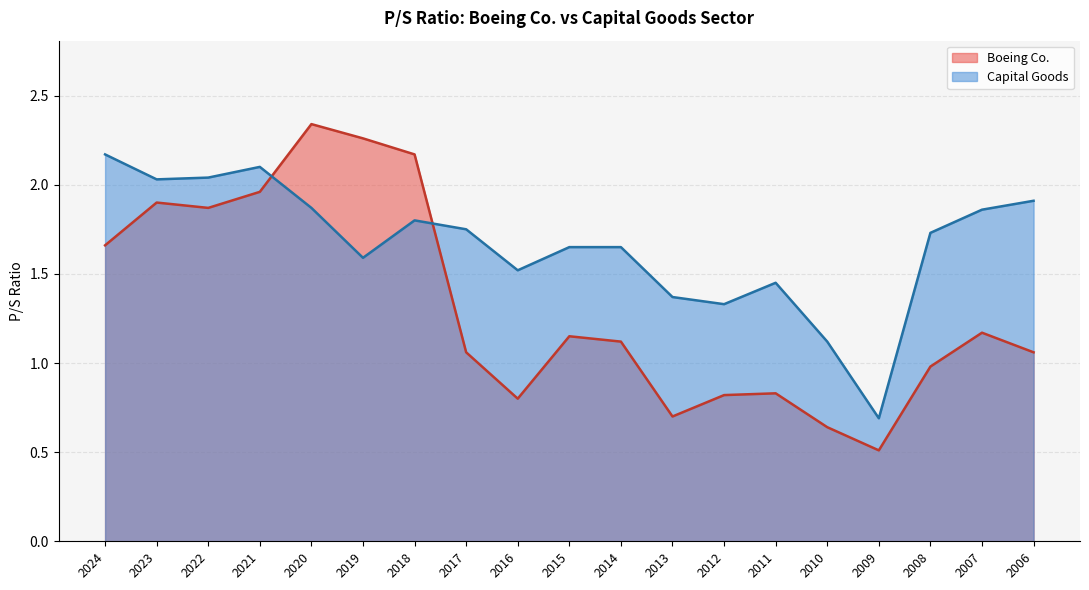

Reading right to left, extract all data points from this chart.

Boeing Co.: 2006=1.1	2007=1.2	2008=1.0	2009=0.5	2010=0.6	2011=0.8	2012=0.8	2013=0.7	2014=1.1	2015=1.1	2016=0.8	2017=1.1	2018=2.2	2019=2.3	2020=2.3	2021=2.0	2022=1.9	2023=1.9	2024=1.7
Capital Goods: 2006=1.9	2007=1.9	2008=1.7	2009=0.7	2010=1.1	2011=1.4	2012=1.3	2013=1.4	2014=1.6	2015=1.6	2016=1.5	2017=1.8	2018=1.8	2019=1.6	2020=1.9	2021=2.1	2022=2.0	2023=2.0	2024=2.2